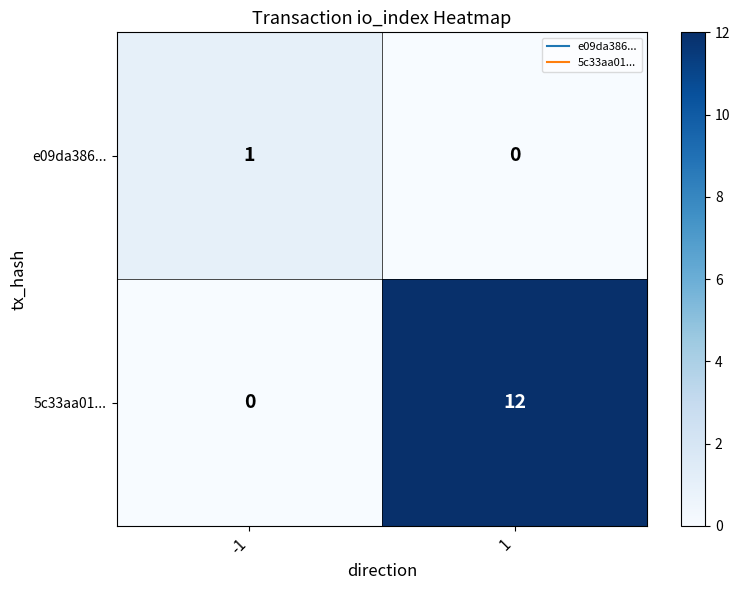

Reading left to right, transcribe all the data shown in this chart.

e09da386...: -1=1	1=0
5c33aa01...: -1=0	1=12